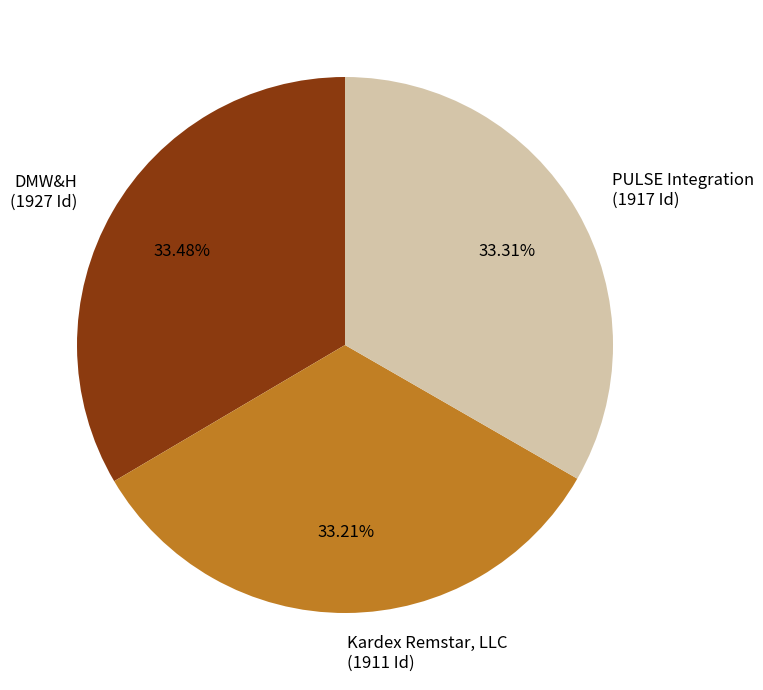

Do PULSE Integration (1917 Id) and DMW&H (1927 Id) together represent more than half of the pie?

Yes